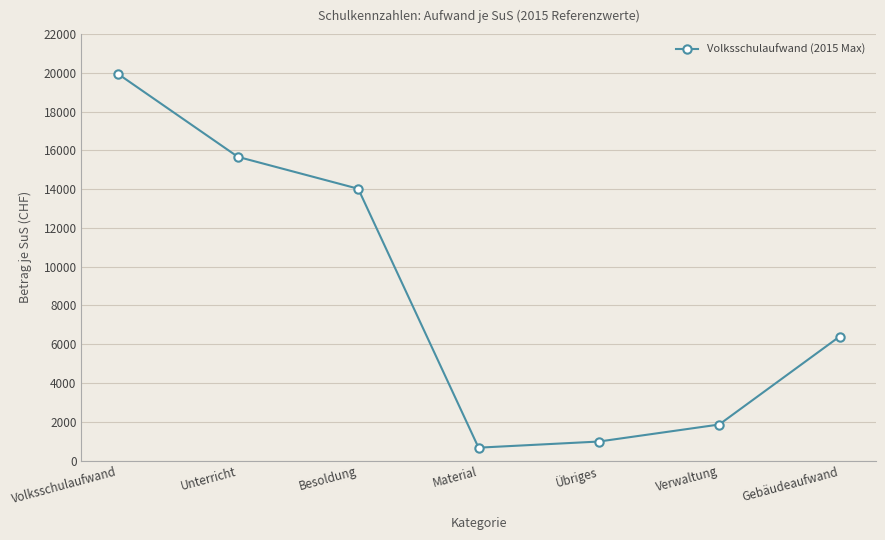

How many interior local valleys (lower than both neighbors) does the data have?

1